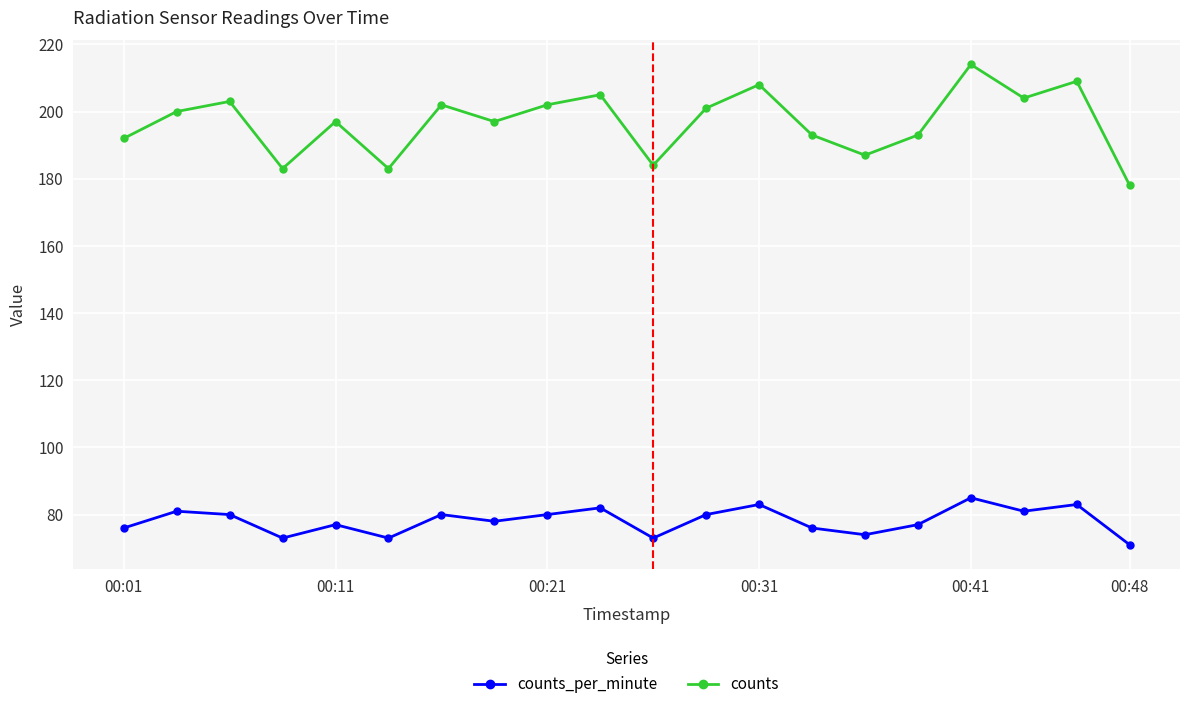

True or false: counts and counts_per_minute intersect in this chart.

False